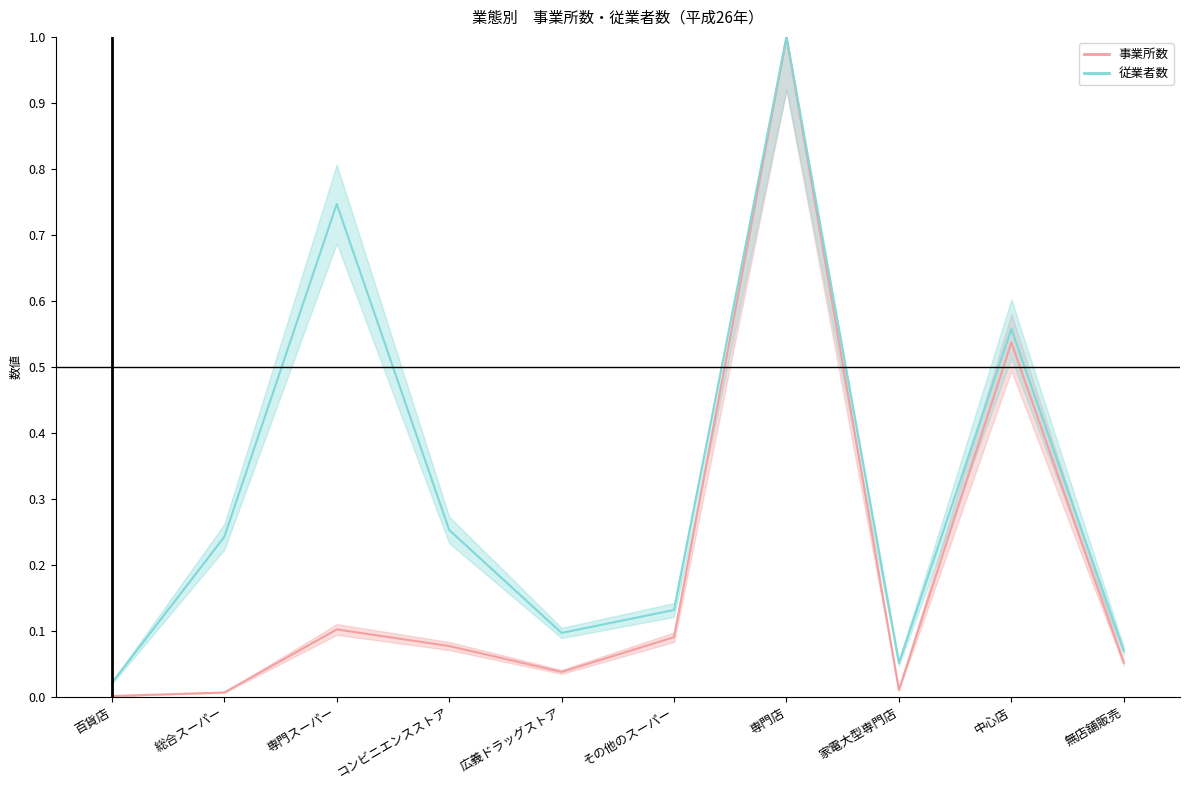

What is the value of the 従業者数 point at the 9th from the left?

0.6